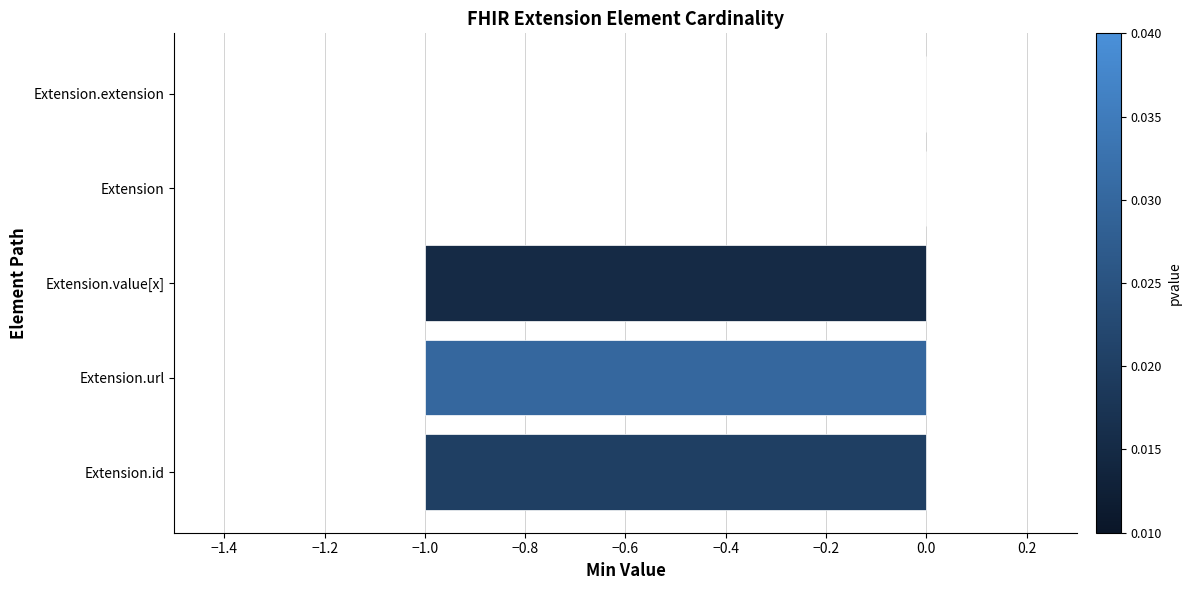

The value at Extension.extension is 0. True or false?

True